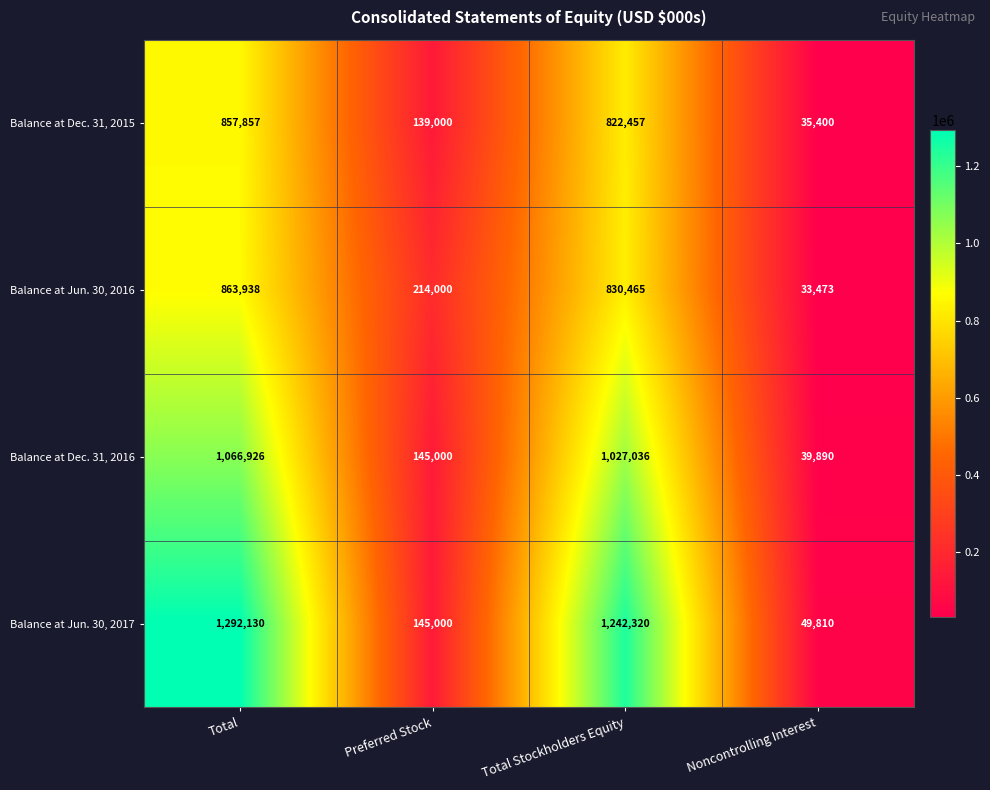

Which series changed the most between Total and Noncontrolling Interest?

Balance at Jun. 30, 2017